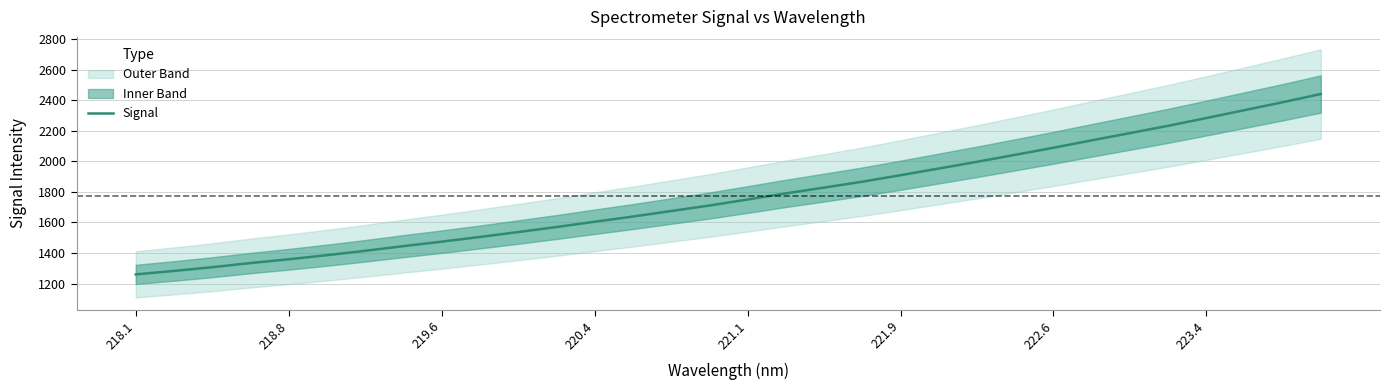

What is the lowest value of the Signal series?

1260.0